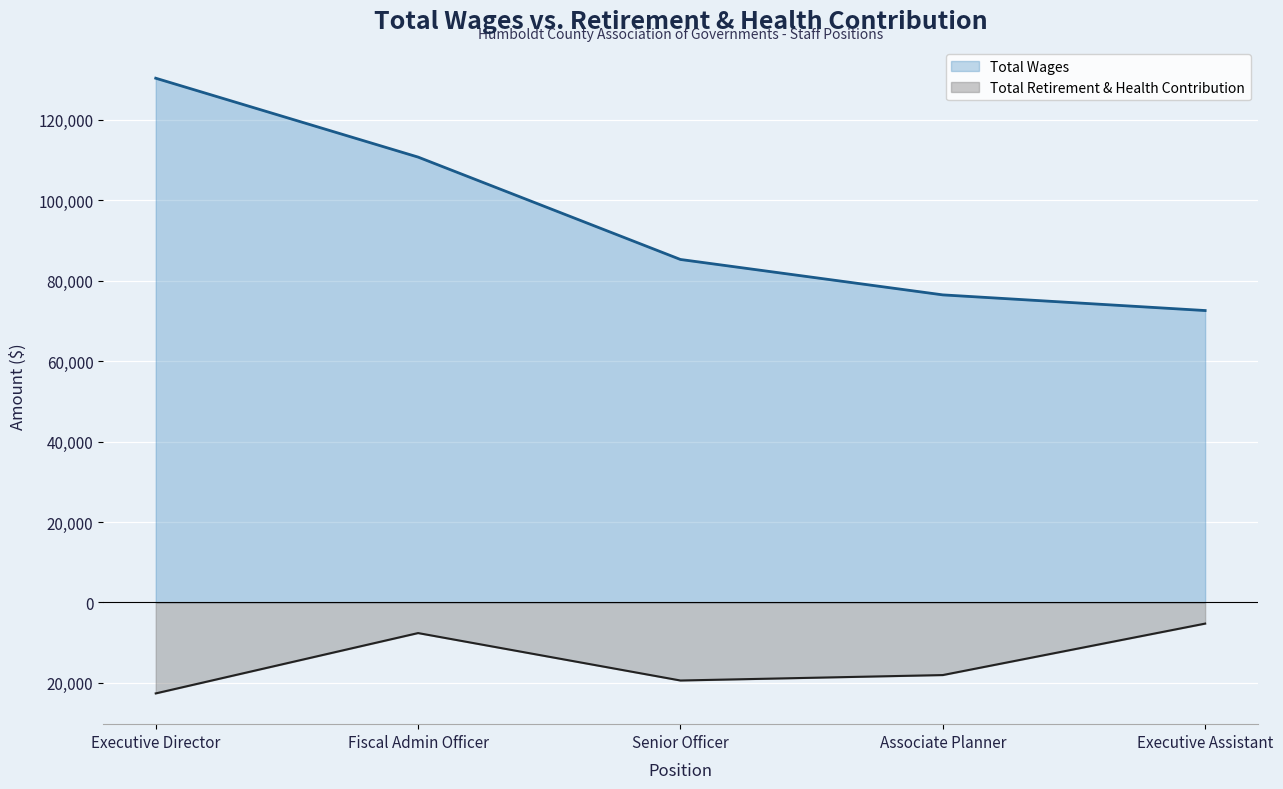

Reading left to right, list all the values displayed in this chart.

Total Wages: 130294	110690	85247	76448	72555
Total Retirement & Health Contribution: -22595	-7599	-19389	-18036	-5246